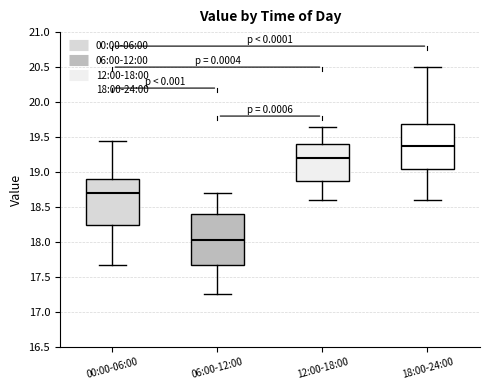

Reading left to right, transcribe this box plot: for each box, give where its median line is, the range the box spans, and where its two whiskers end, as read against the y-axis. The values are not printed on the chart, so give them approximately, as read against the axis.

00:00-06:00: median 18.70, box 18.25 to 18.90, whiskers 17.65 to 19.45
06:00-12:00: median 18.05, box 17.70 to 18.40, whiskers 17.25 to 18.70
12:00-18:00: median 19.20, box 18.90 to 19.40, whiskers 18.60 to 19.65
18:00-24:00: median 19.40, box 19.05 to 19.70, whiskers 18.60 to 20.50